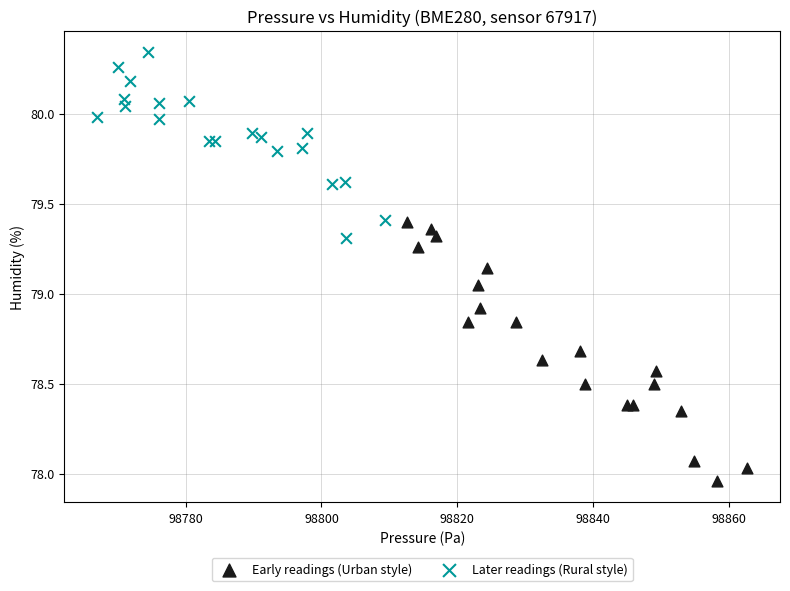

Which series reaches the maximum Y coordinate?

Later readings (Rural style)